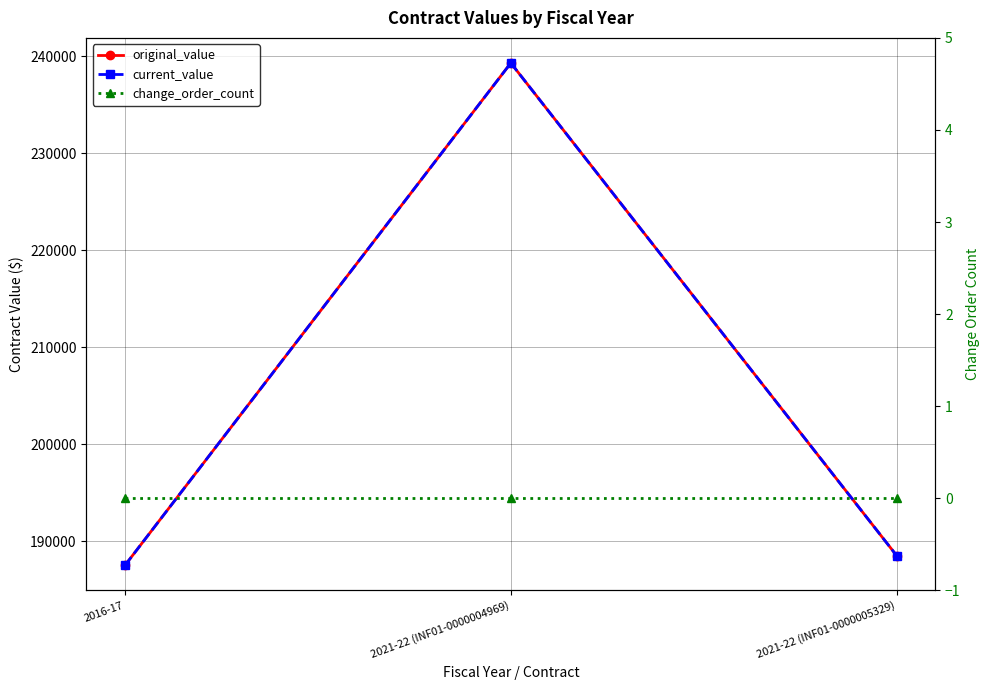

What is the label of the 3rd point from the left?

2021-22 (INF01-0000005329)